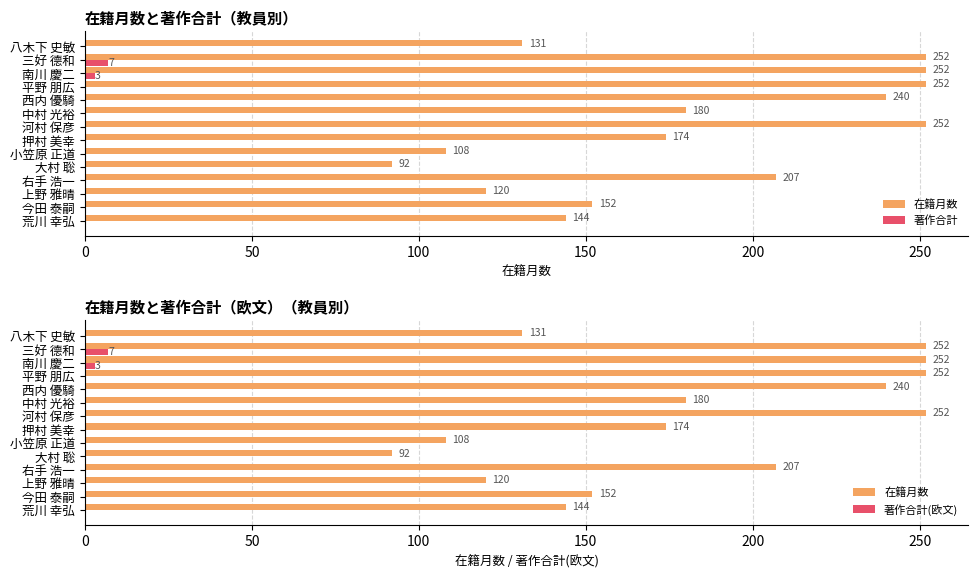

Reading left to right, transcribe all the data shown in this chart.

在籍月数: 144	152	120	207	92	108	174	252	180	240	252	252	252	131
著作合計: 0	0	0	0	0	0	0	0	0	0	0	3	7	0
著作合計(欧文): 0	0	0	0	0	0	0	0	0	0	0	3	7	0